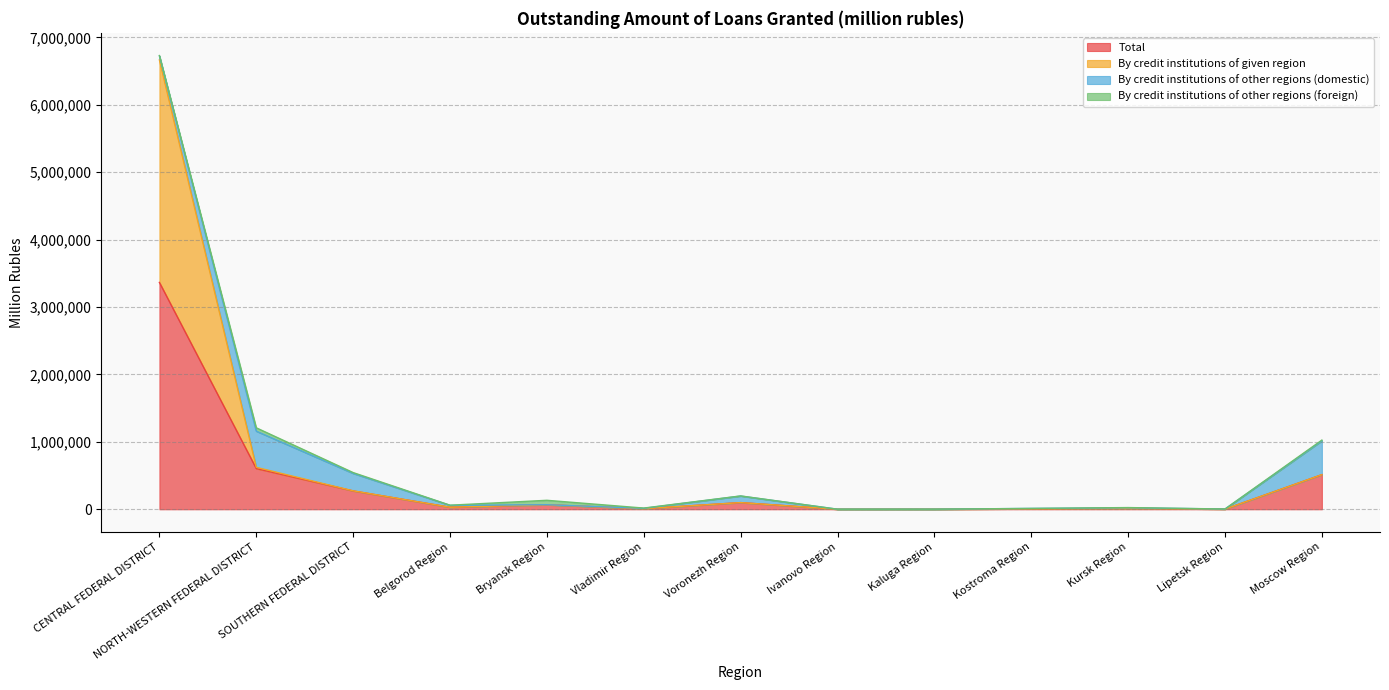

The By credit institutions of given region series shows 192167 at NORTH-WESTERN FEDERAL DISTRICT. True or false?

False